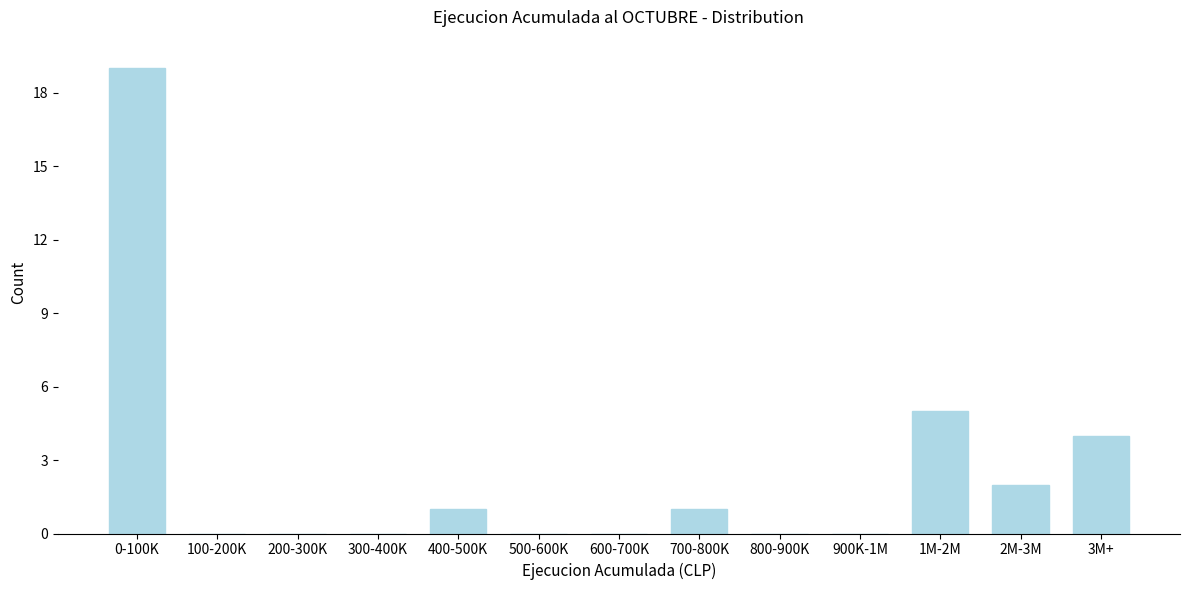

Reading right to left, list all the values displayed in this chart.

3M+=4	2M-3M=2	1M-2M=5	900K-1M=0	800-900K=0	700-800K=1	600-700K=0	500-600K=0	400-500K=1	300-400K=0	200-300K=0	100-200K=0	0-100K=19